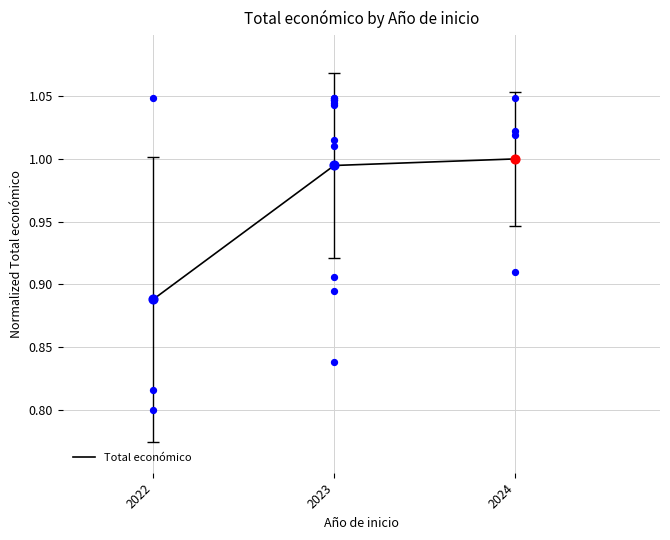

Which has a higher value, 2022 or 2023?

2023